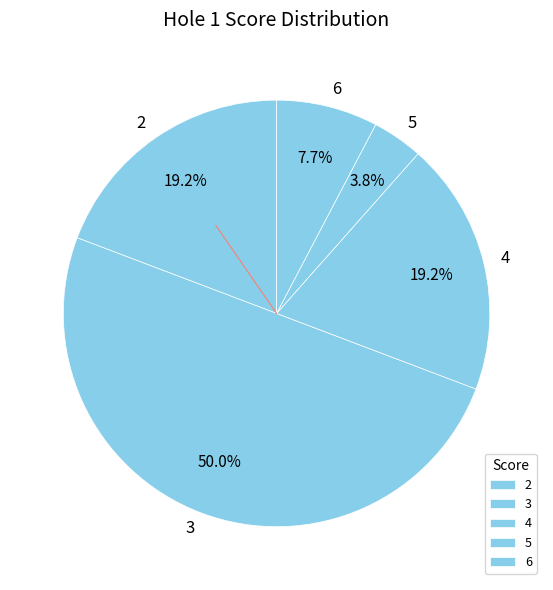

To the nearest percent, what is the average slice percentage?

20%